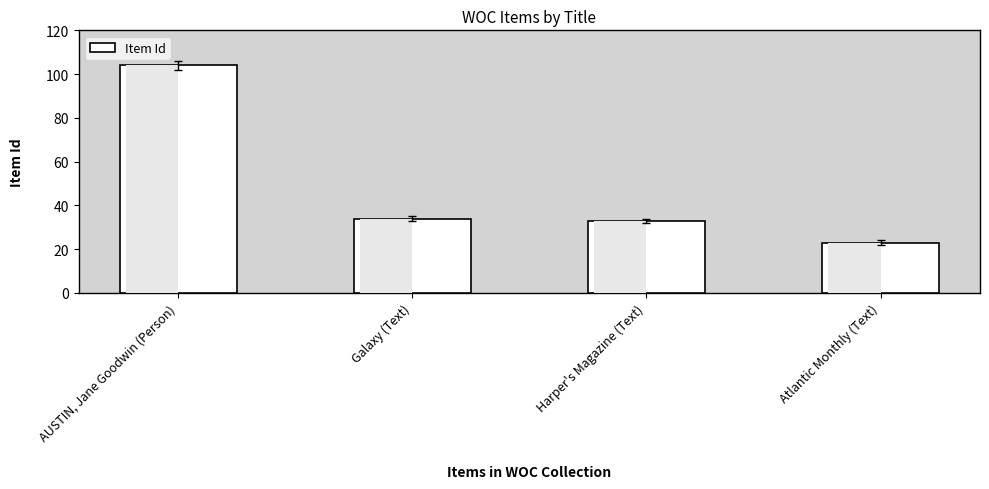

How many series are shown in this chart?

1